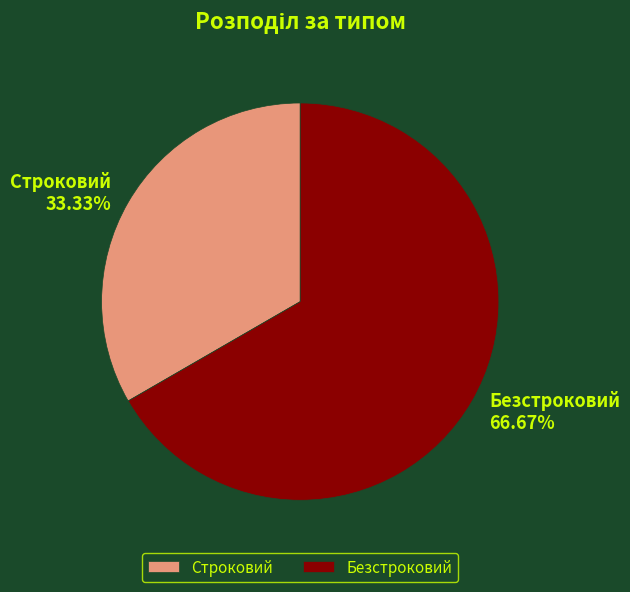

Count the number of slices in the pie.

2